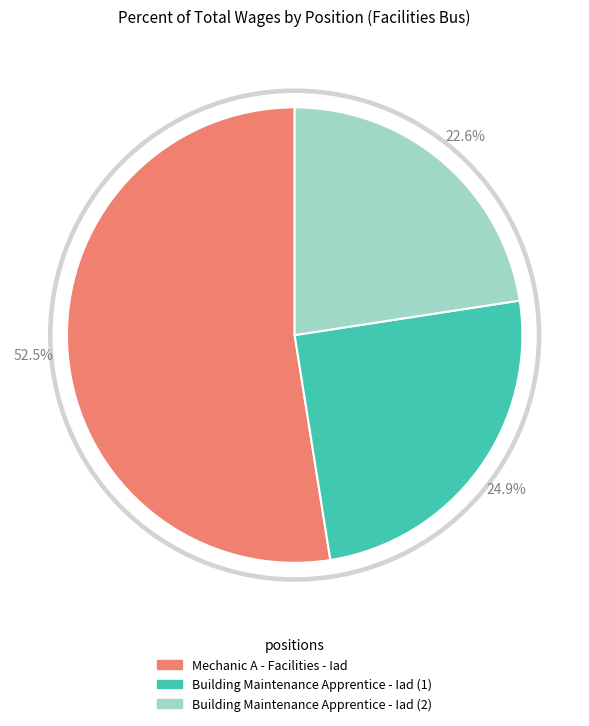

Which slice is the smallest?

Building Maintenance Apprentice - Iad